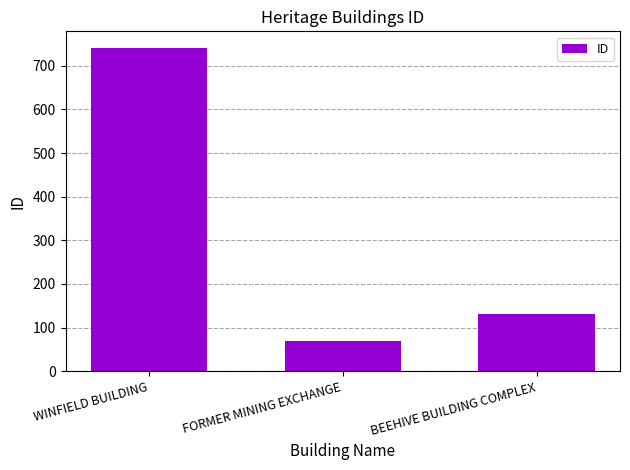

The value at BEEHIVE BUILDING COMPLEX is 132. True or false?

True